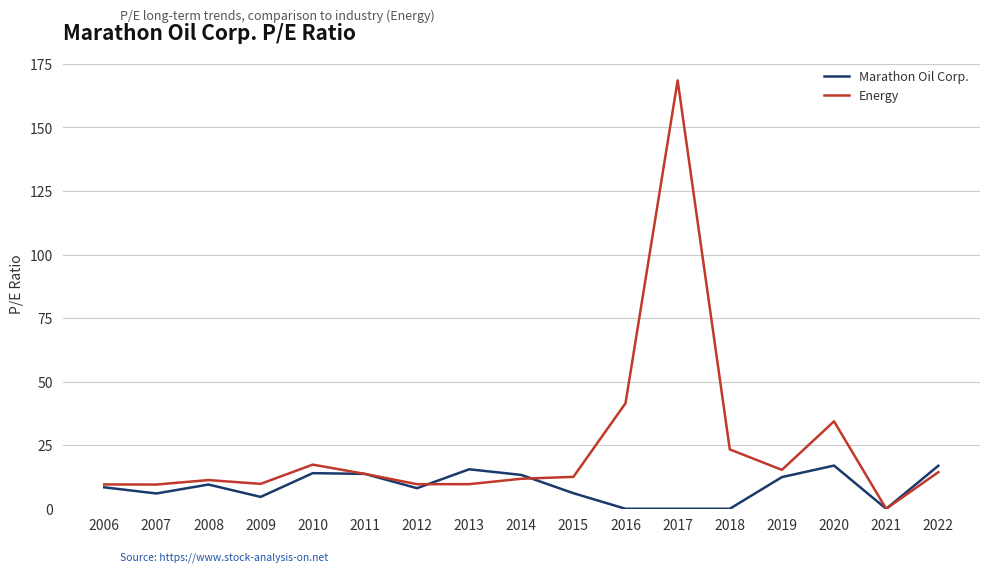

What is the approximate value of Marathon Oil Corp. at 2010?

14.0